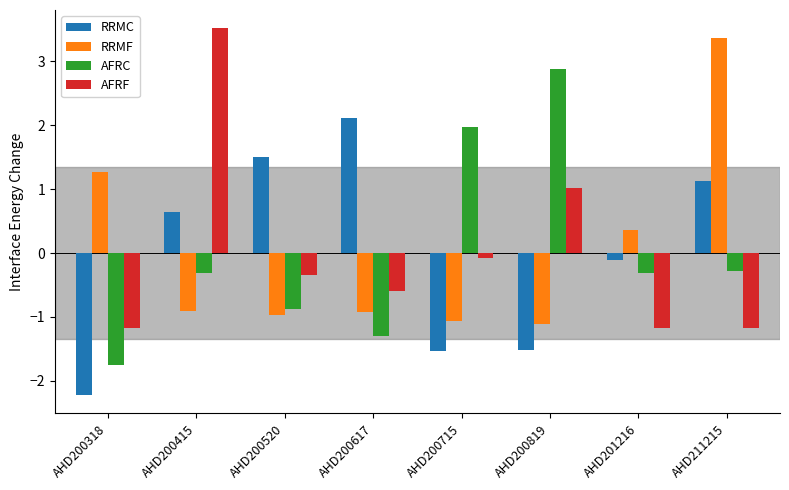

What is the total value across all series at AHD200415?

2.9